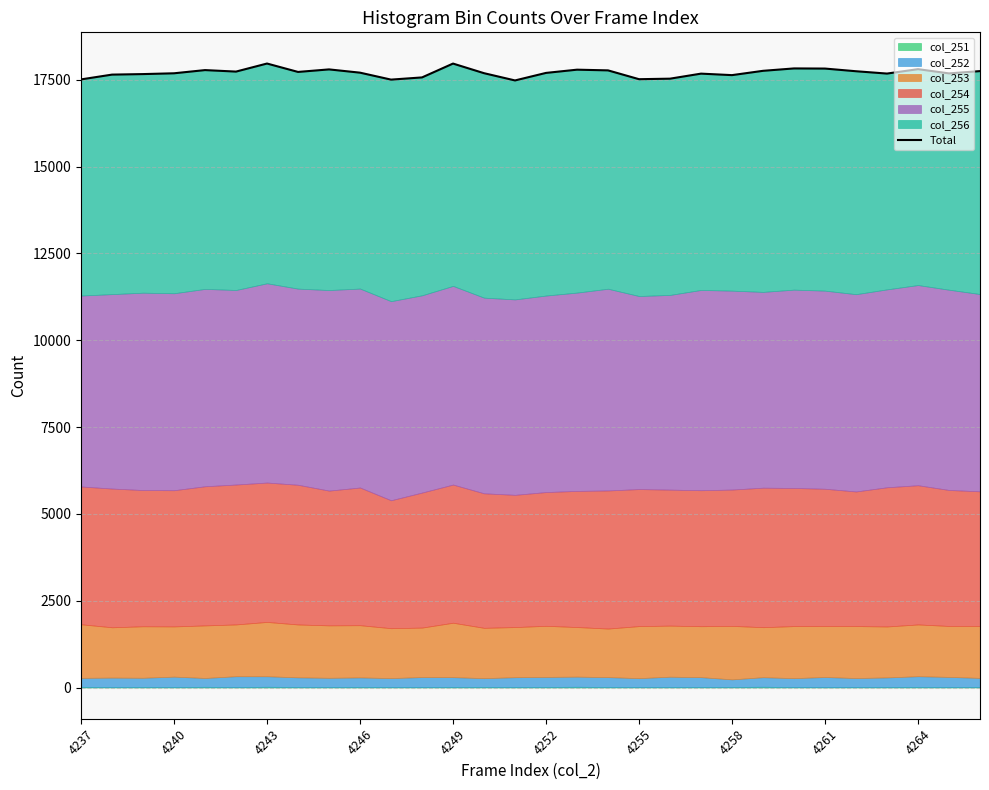

What position from the right is 4258?

9